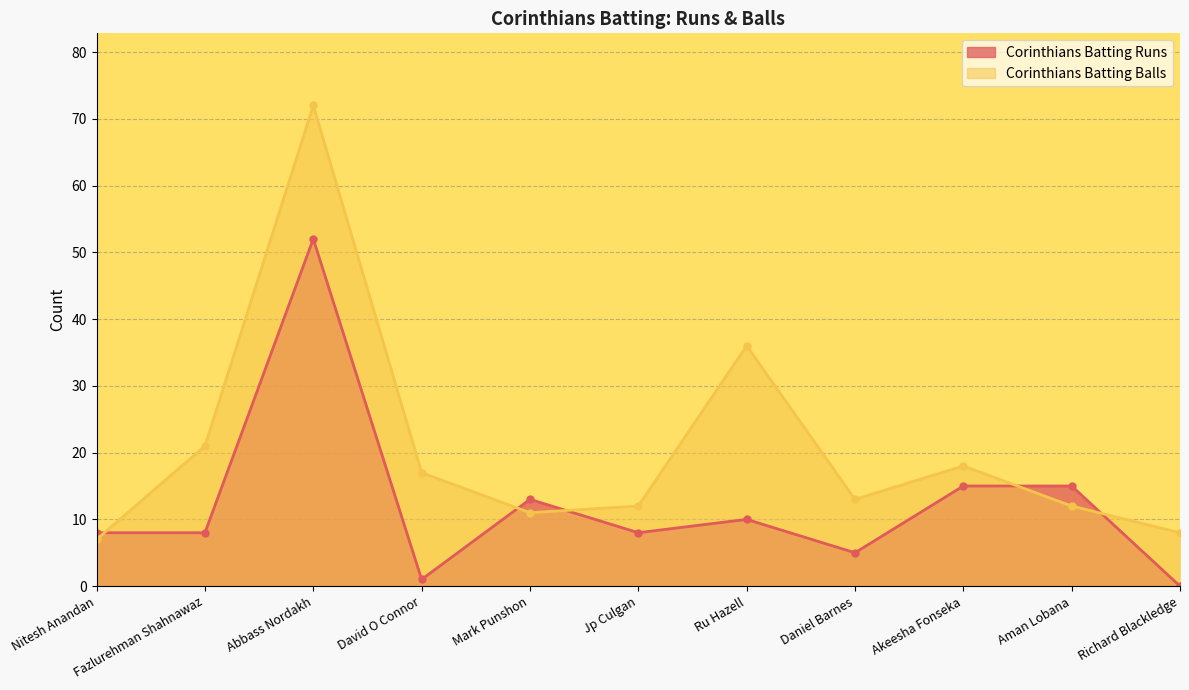

What is the value of the Corinthians Batting Balls point at the 8th from the left?

13